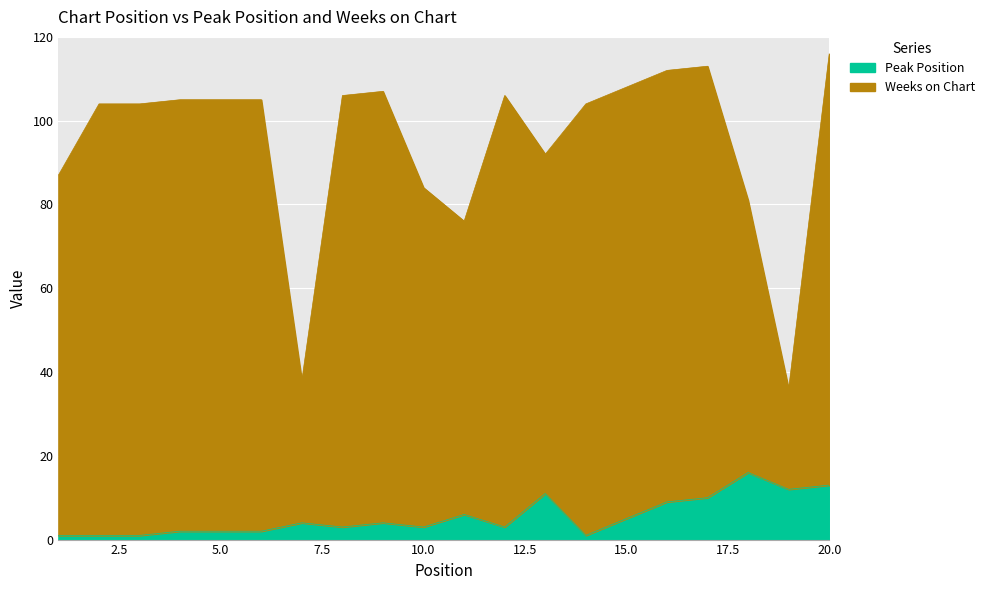

Count the number of data series in this chart.

2